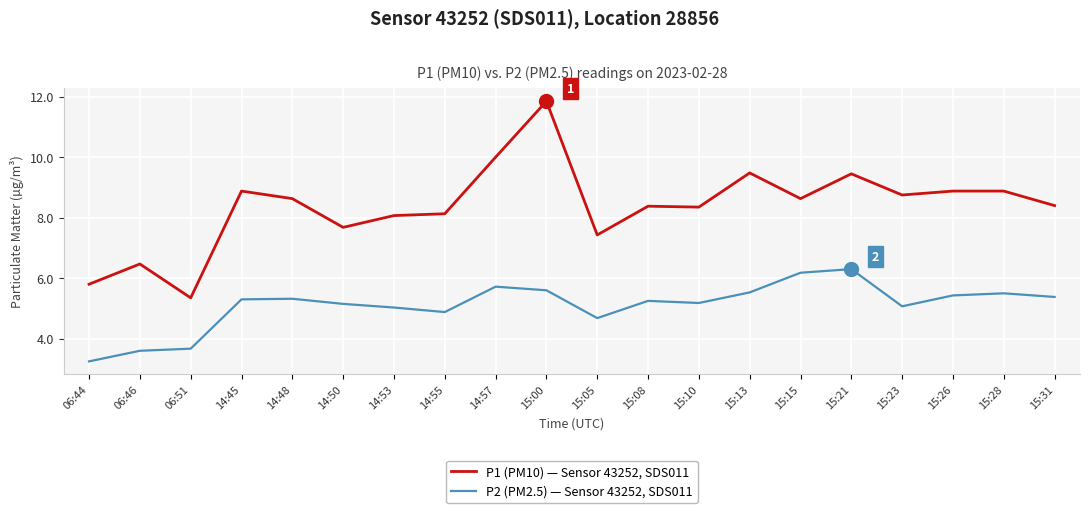

At which category is the sum across all series the highest?

15:00